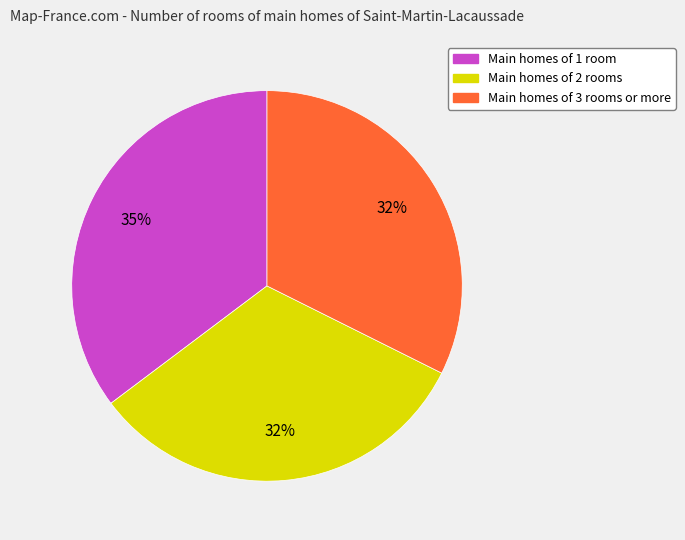

Is there a majority slice in this chart?

No